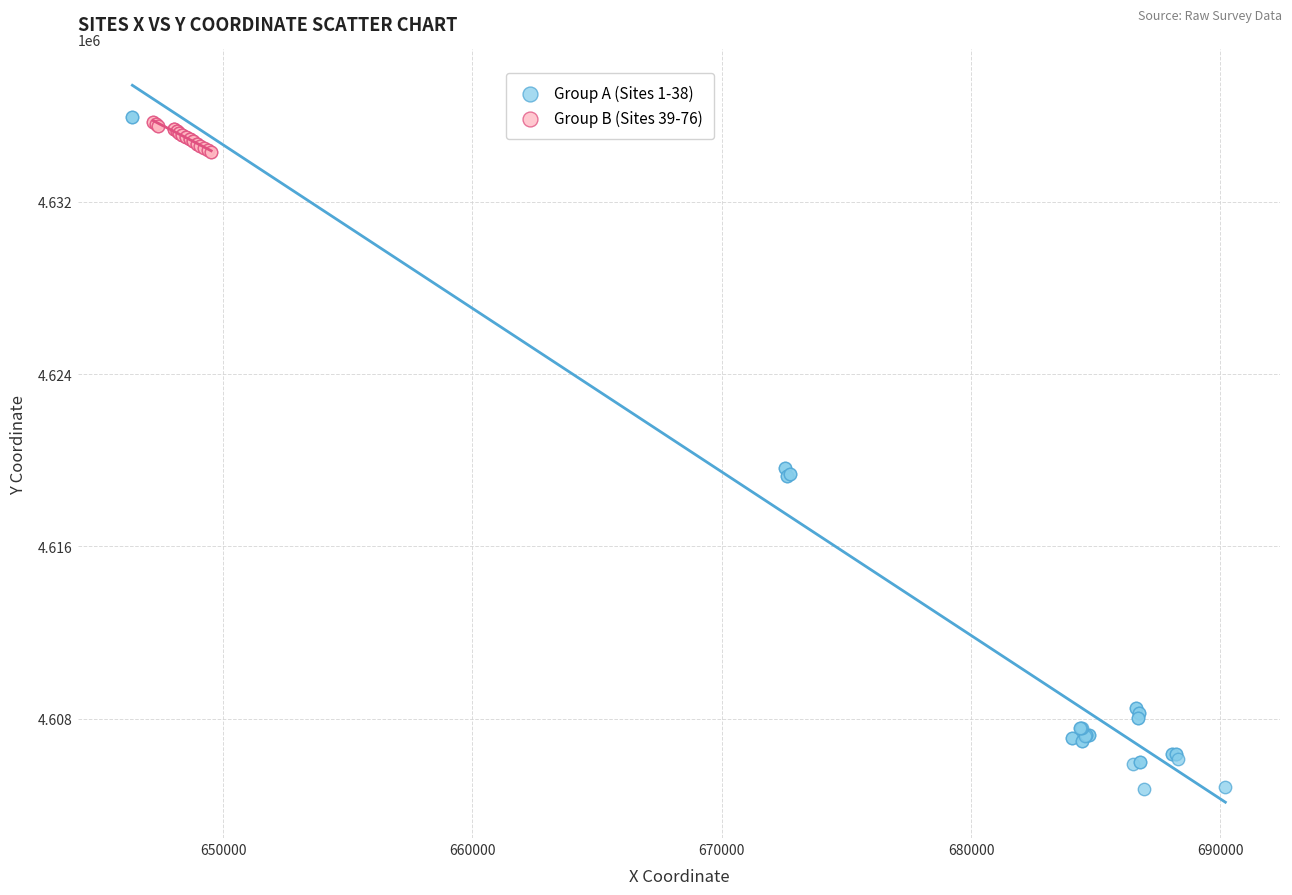

Which series contains the lowest Y value?

Group A (Sites 1-38)